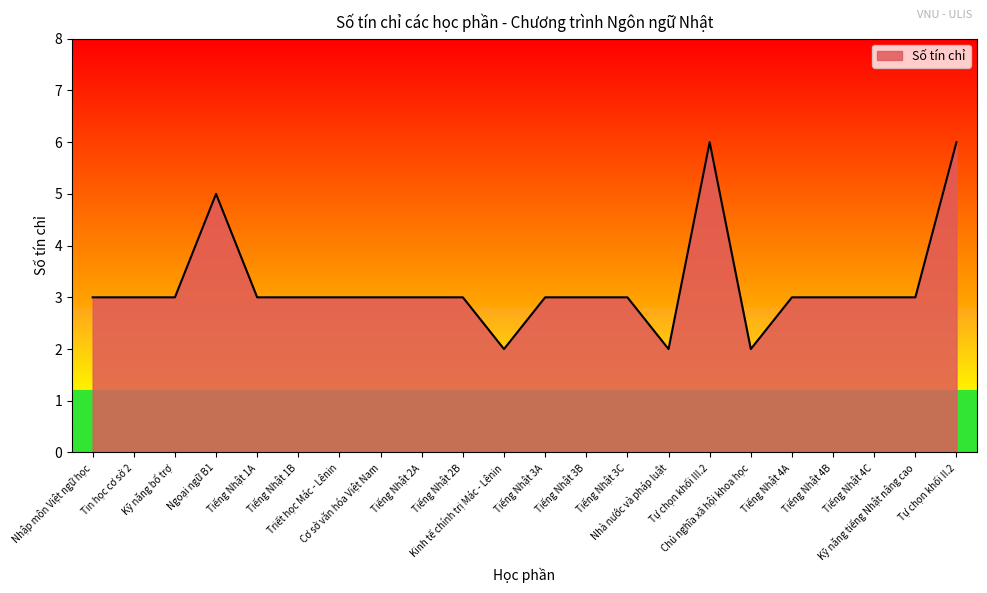

What is the difference between the maximum and minimum values?

4